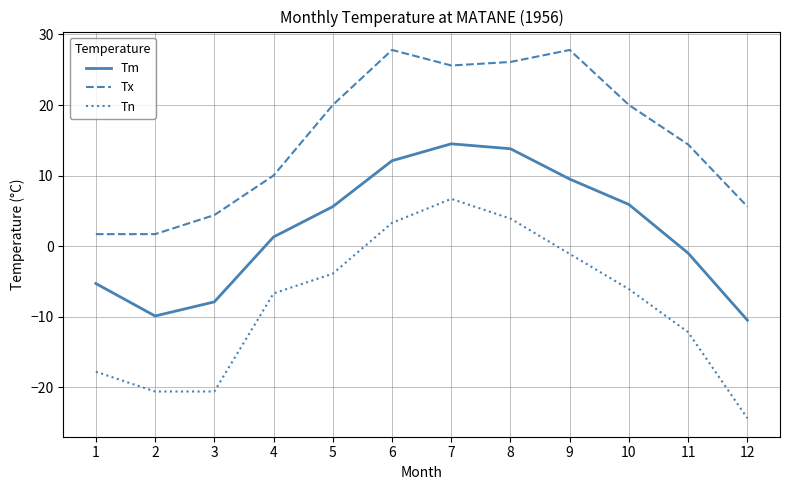

True or false: Tx has a value of 18.8 at 11.

False